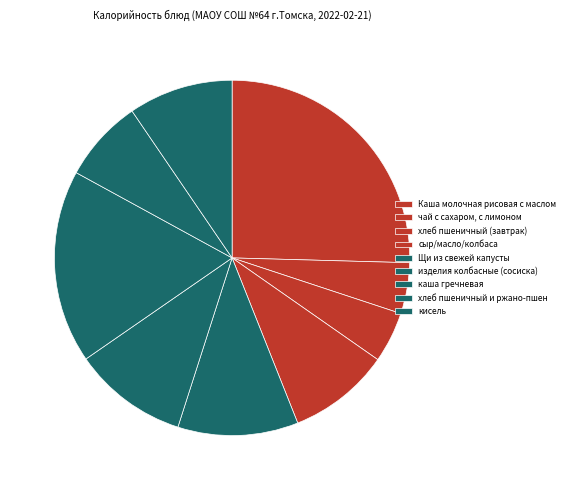

How many slices are in this pie chart?

9